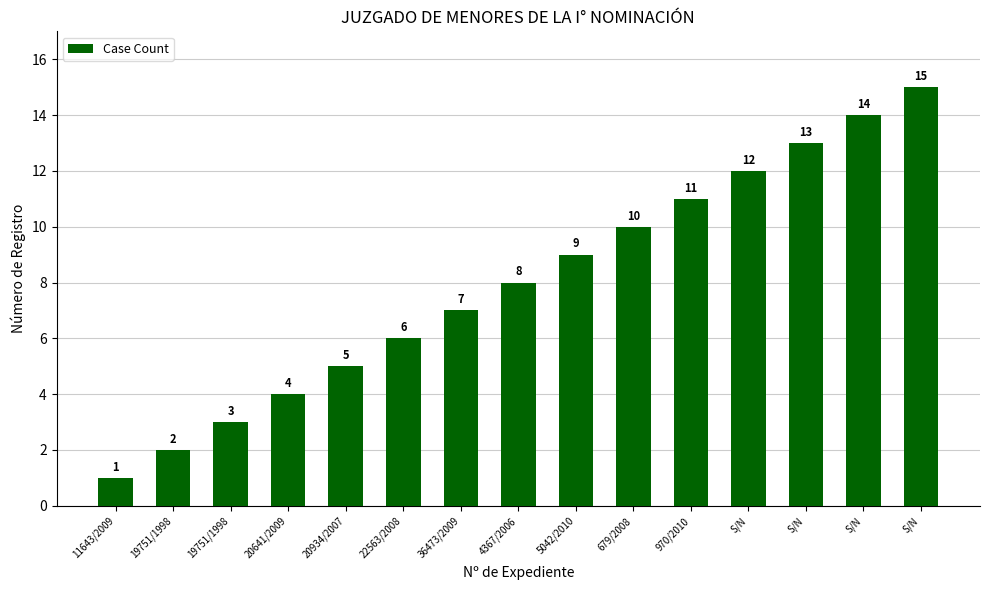

How many data points are less than 8?

7